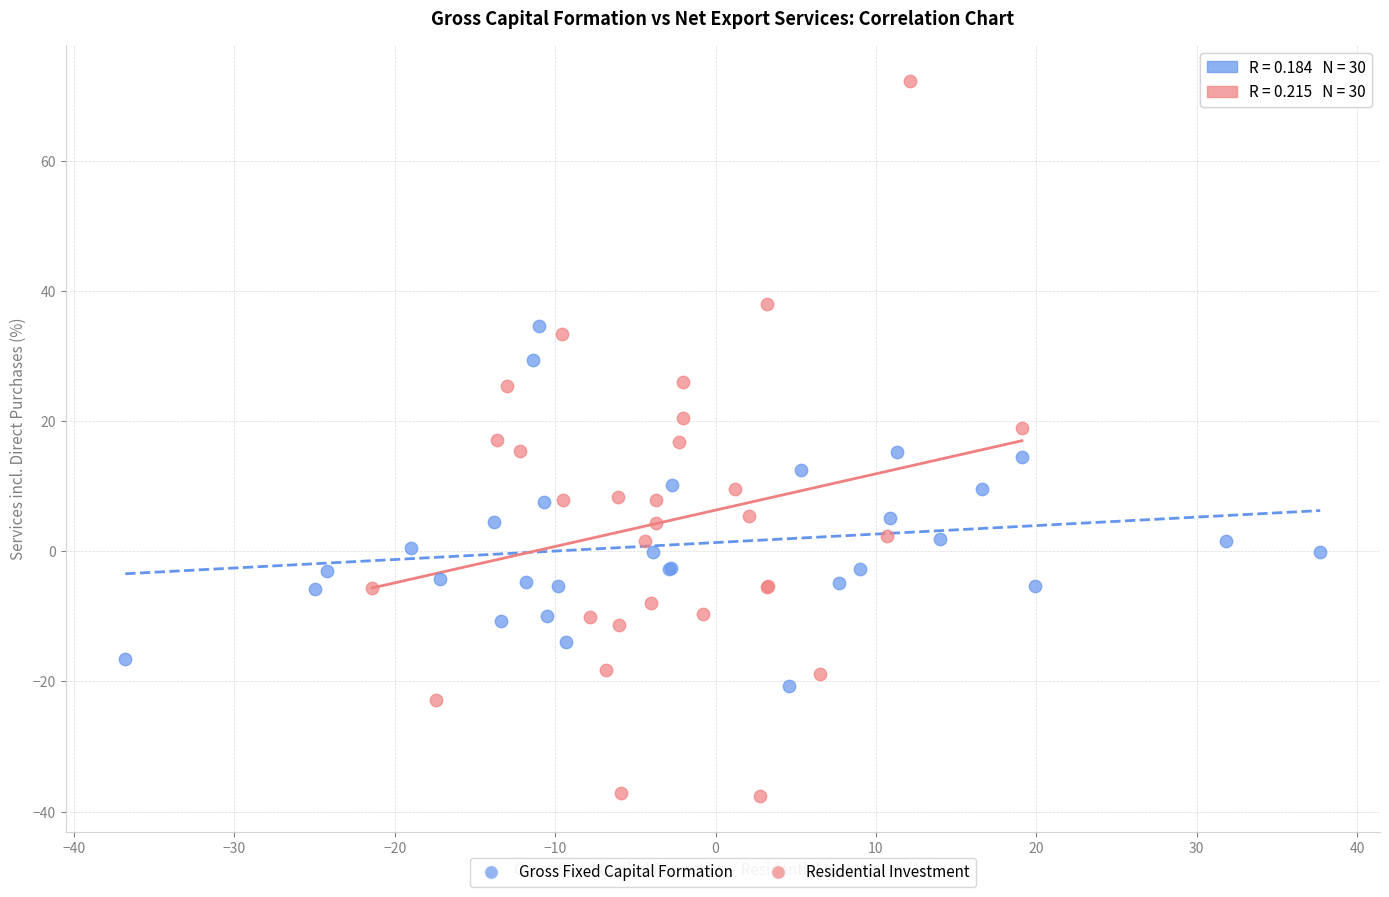

What are all the series names shown in the legend?

Gross Fixed Capital Formation, Residential Investment